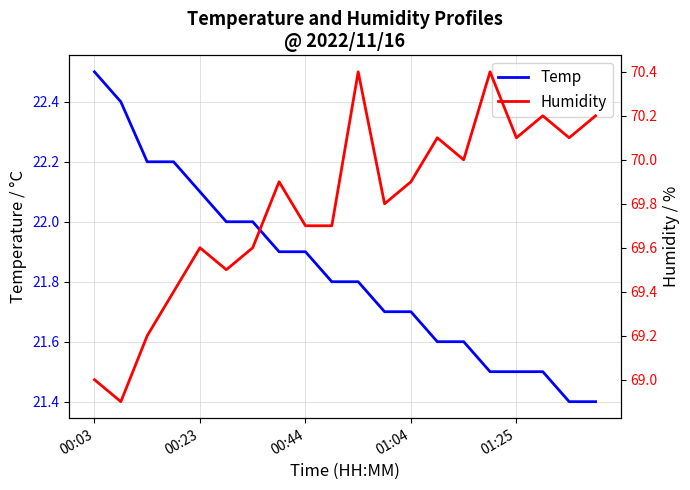

Is it true that Temp equals 21.9 at 00:44?

True